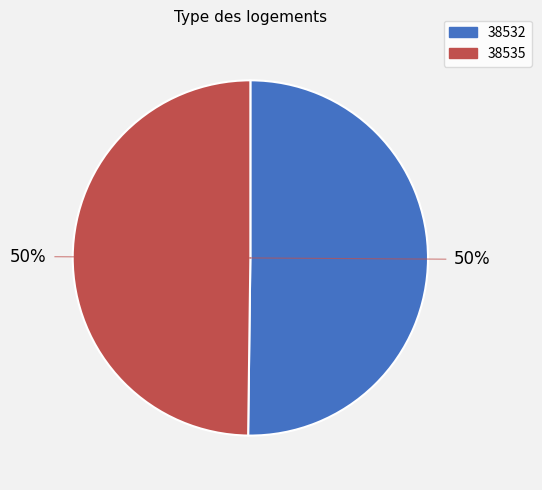

The 38535 slice represents 44% of the pie. True or false?

False